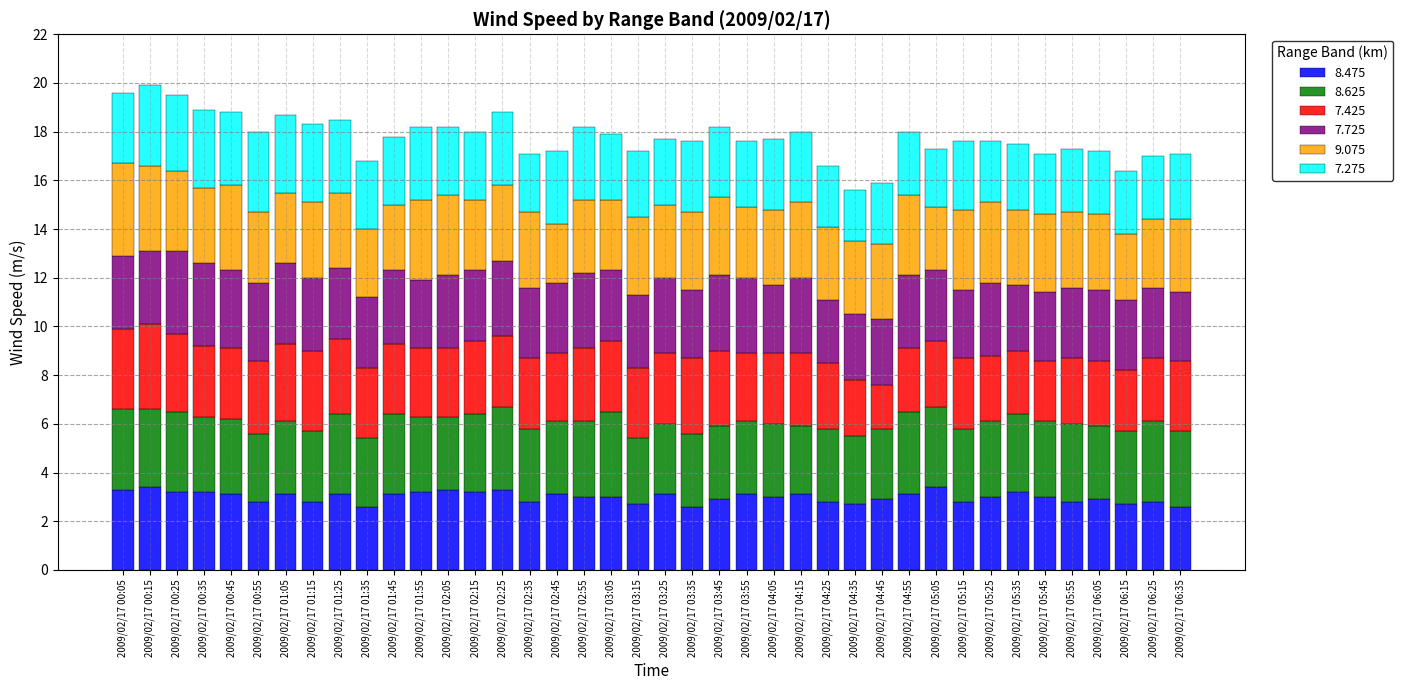

The 8.475 series shows 3.1 at 2009/02/17 03:55. True or false?

True